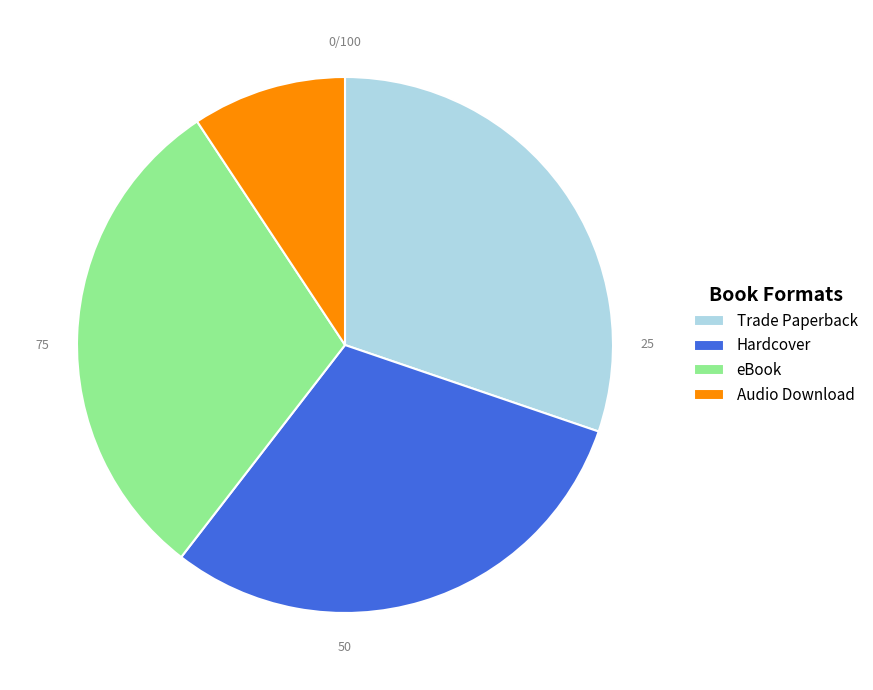

Combined, do eBook and Hardcover account for over 50%?

Yes